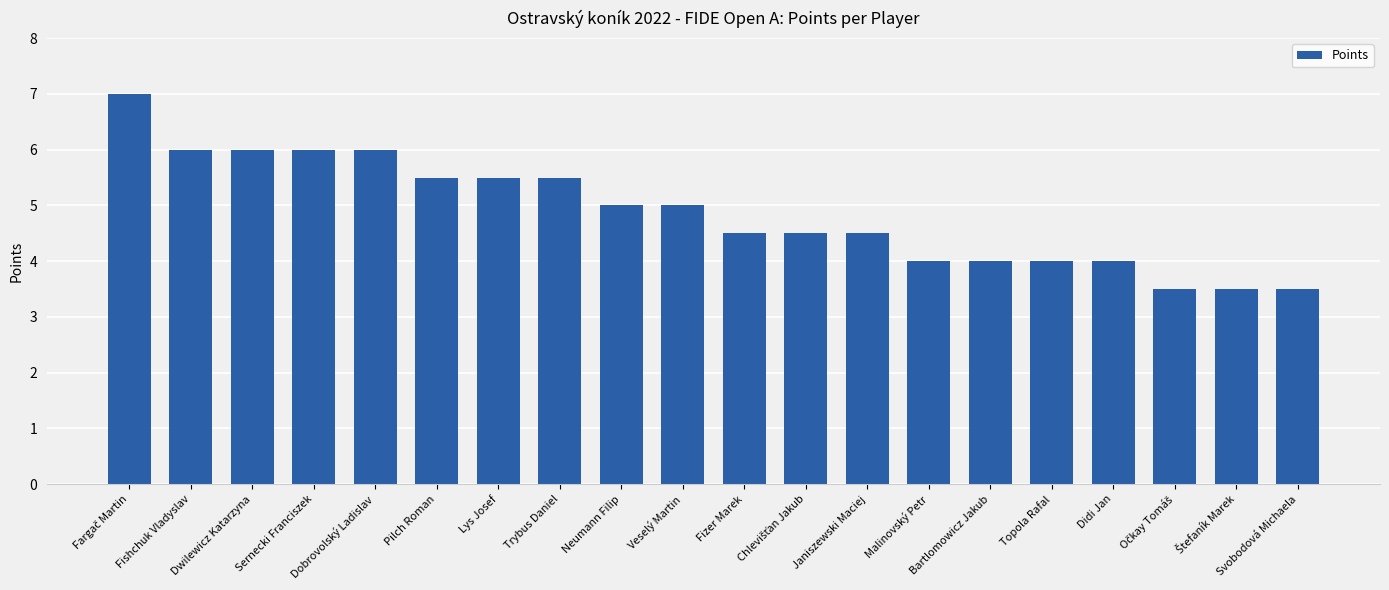

What is the value of the 1st bar from the left?

7.0